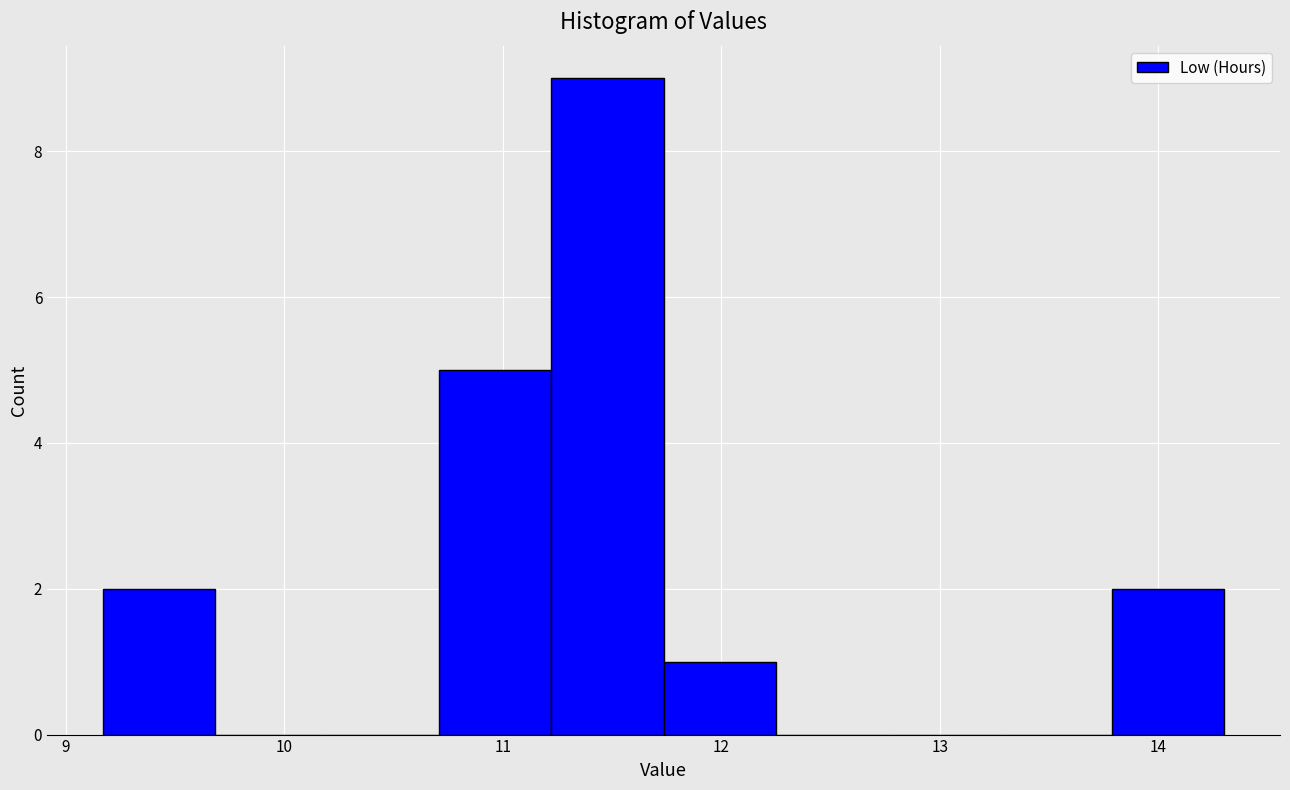

Over which range of the x-axis is the bar tallest?

11.2 to 11.7